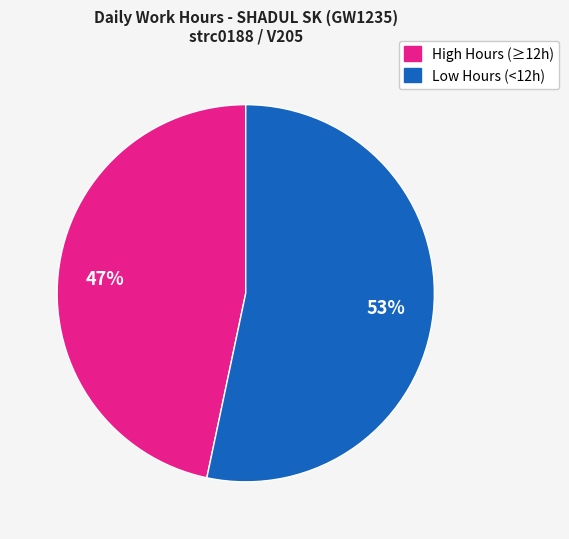

Between Low Hours (<12h) and High Hours (≥12h), which is larger?

Low Hours (<12h)